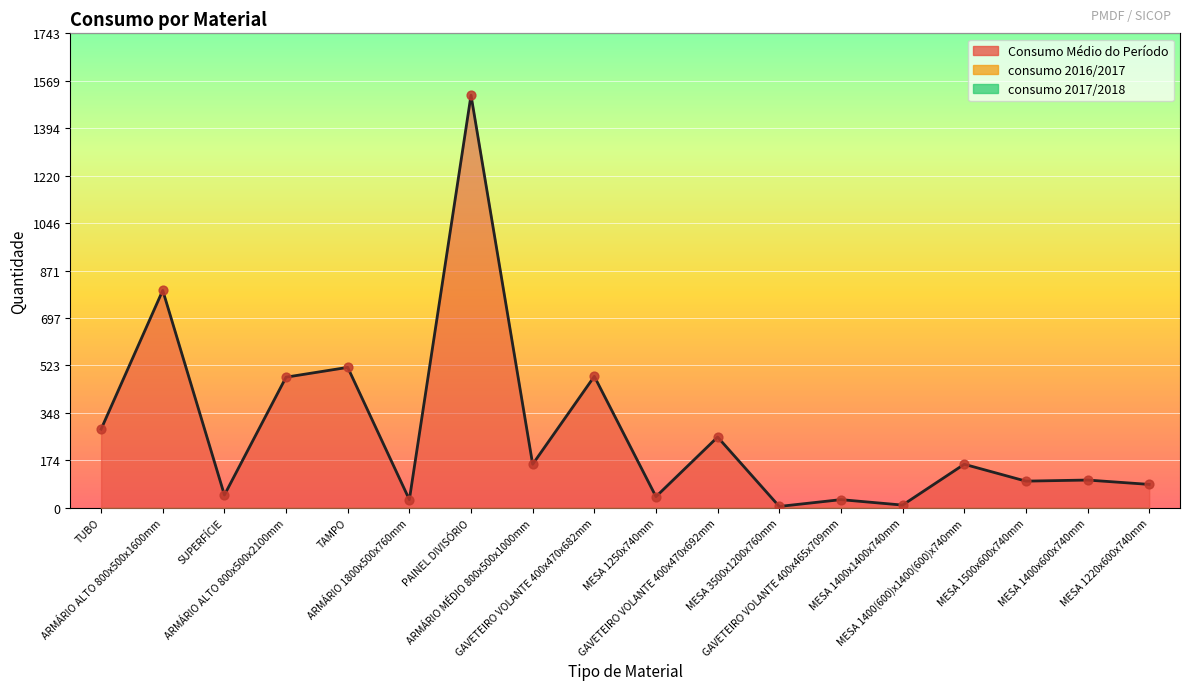

Which series reaches the maximum Y coordinate?

Consumo Médio do Período